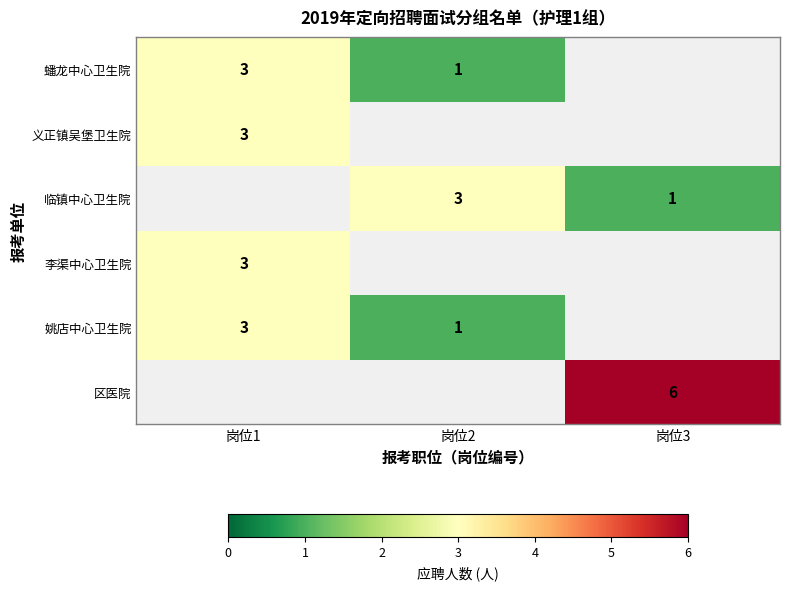

The value of 蟠龙中心卫生院 at 岗位1 is 3. True or false?

True